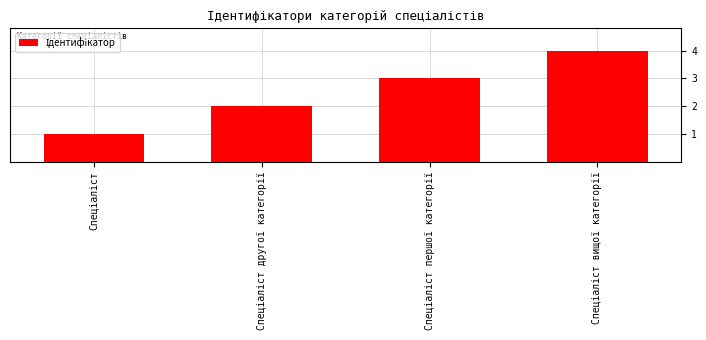

What is the sum of all values?

10